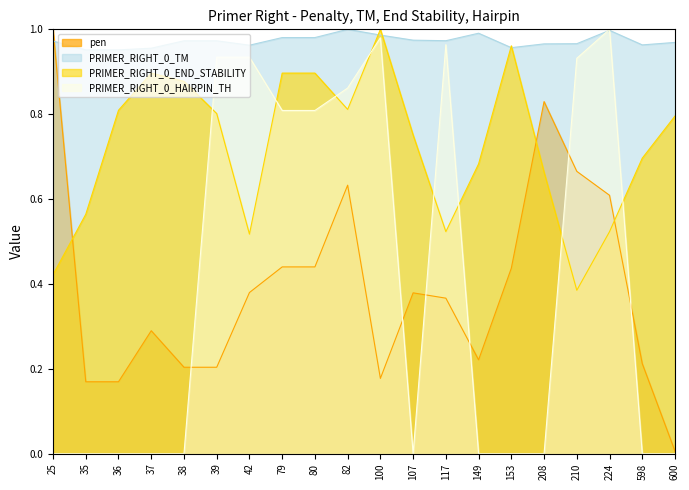

At 117, list the series in order from smallest to largest.

pen, PRIMER_RIGHT_0_END_STABILITY, PRIMER_RIGHT_0_HAIRPIN_TH, PRIMER_RIGHT_0_TM